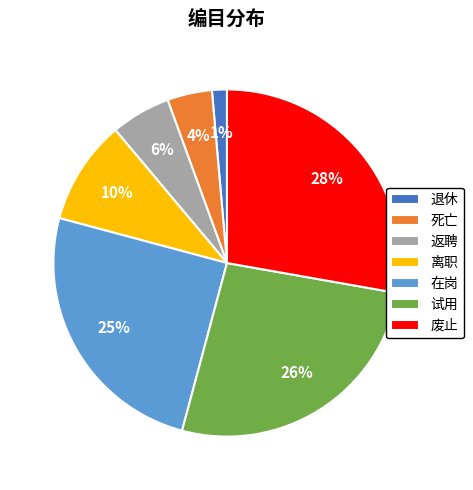

Is 试用 the majority of the pie?

No